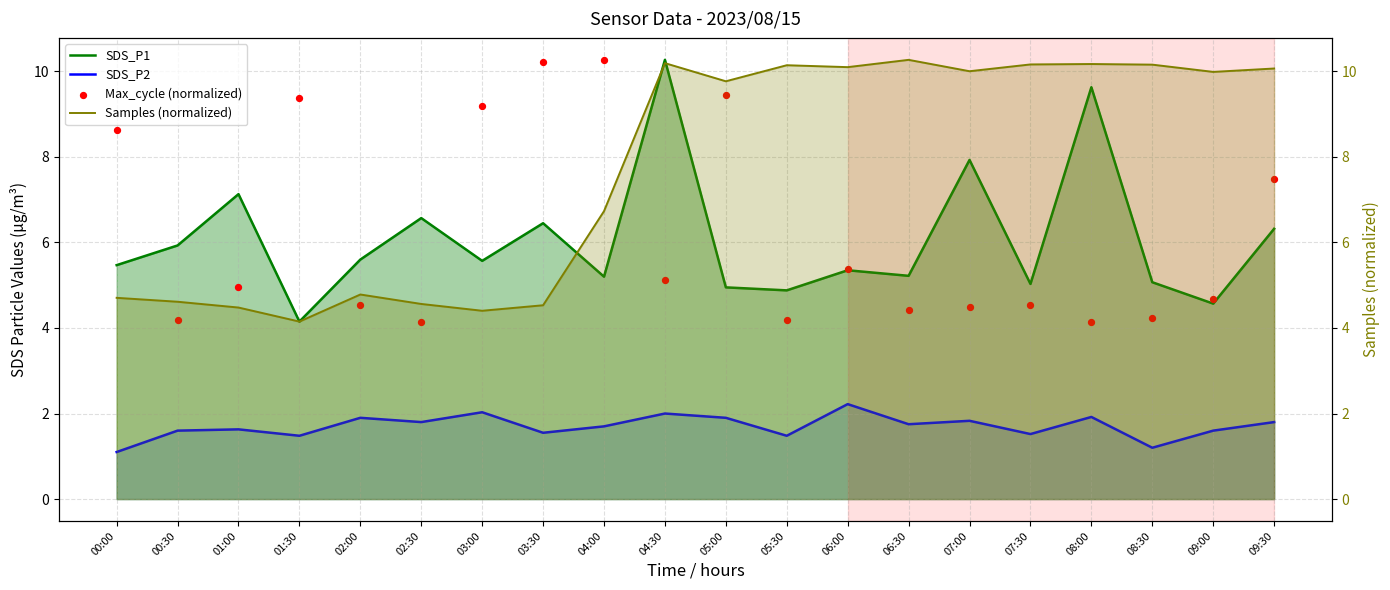

Is the value of Max_cycle (normalized) at 01:00 greater than the value of Samples (normalized) at 00:00?

Yes